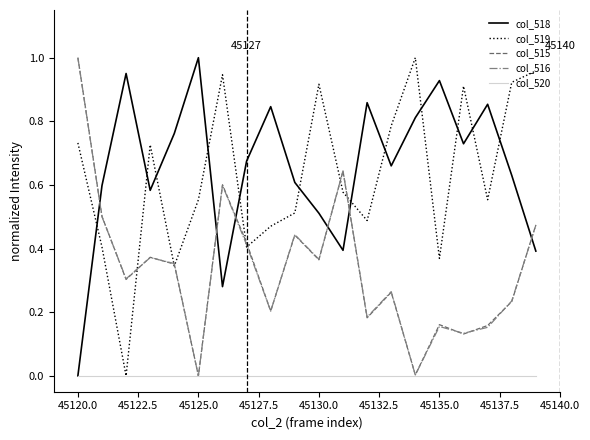

After their last crossing, which series has the higher values: col_519 or col_518?

col_519